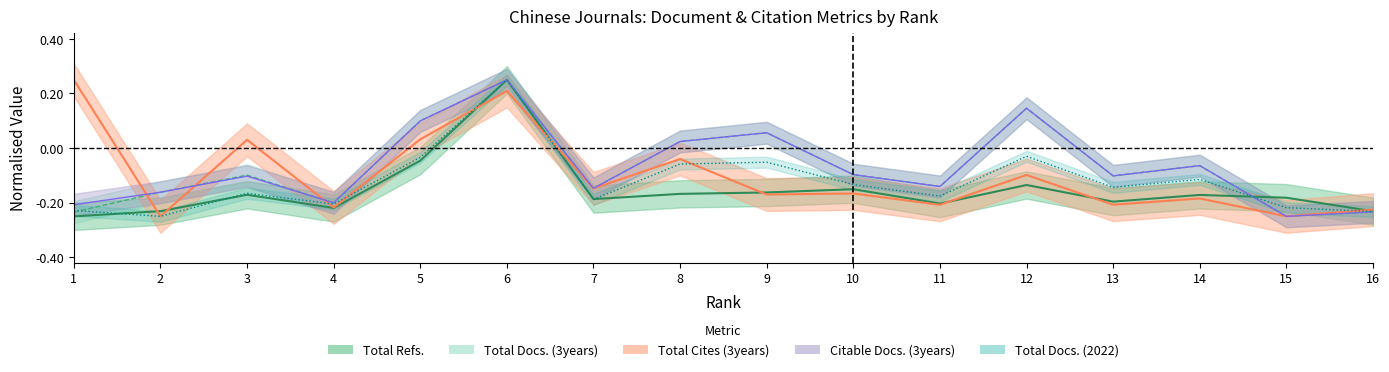

The Total Cites (3years) series shows 0.2 at 6. True or false?

True